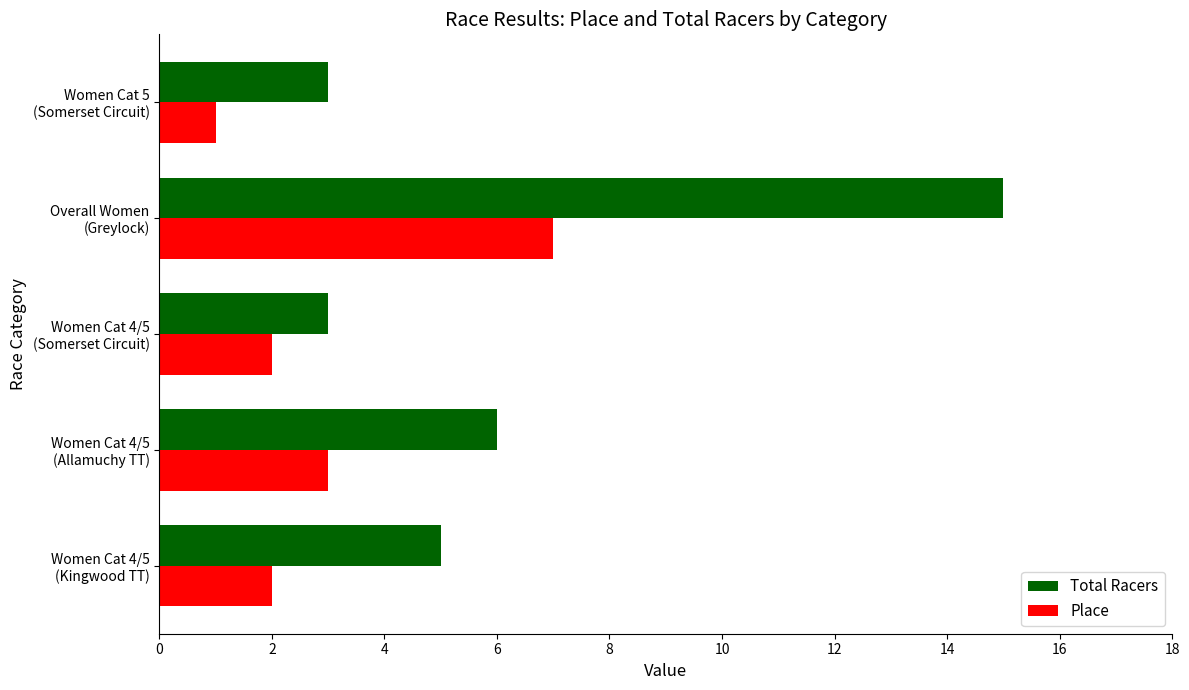

What is the average value of the Total Racers series?

6